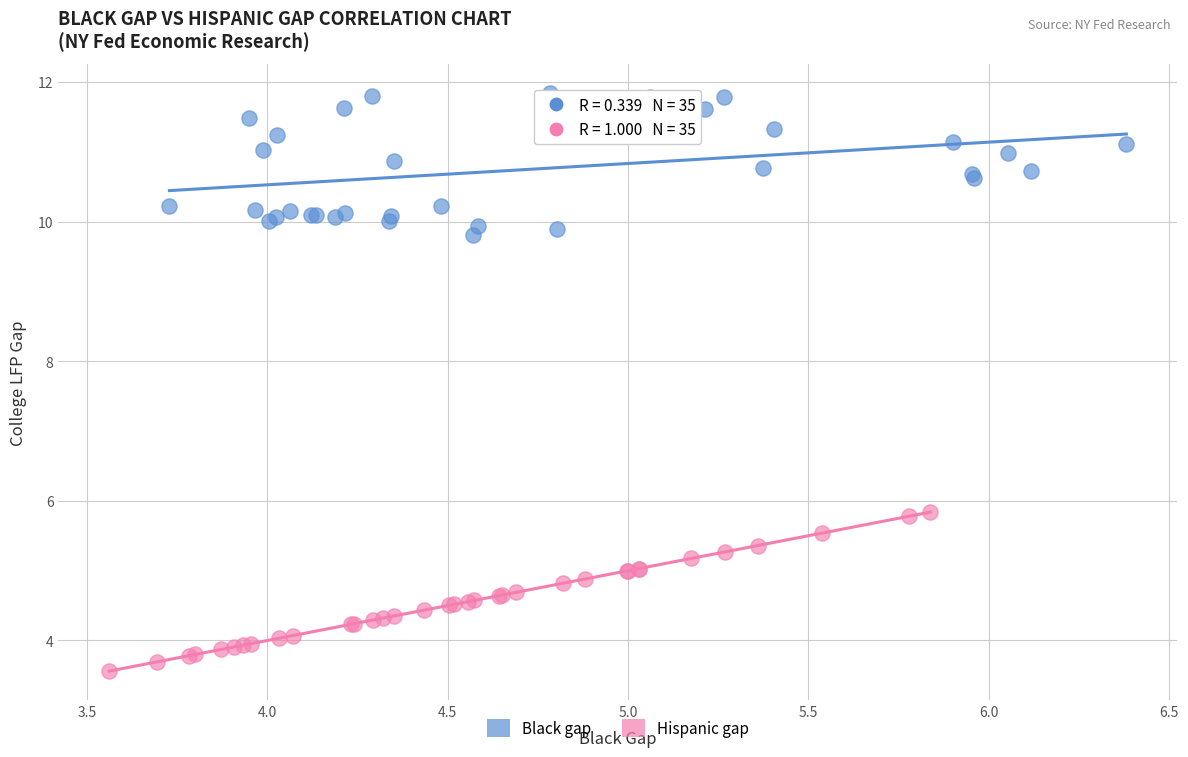

Which series contains the lowest Y value?

Hispanic gap